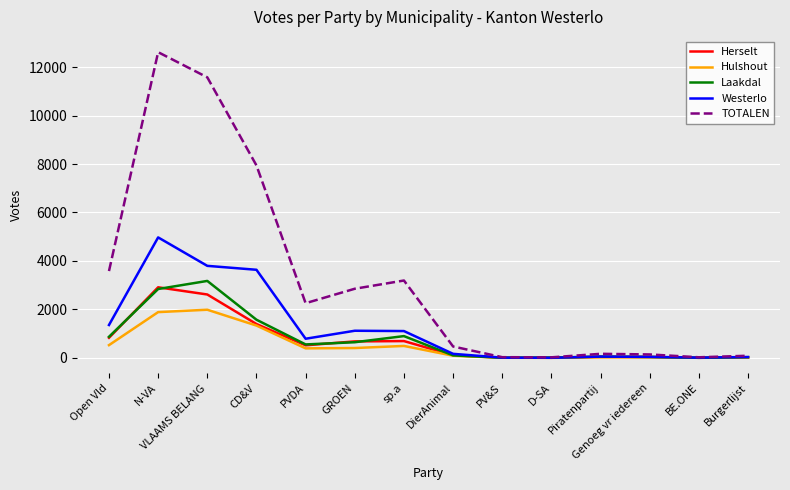

What is the sum of all TOTALEN values?

44967